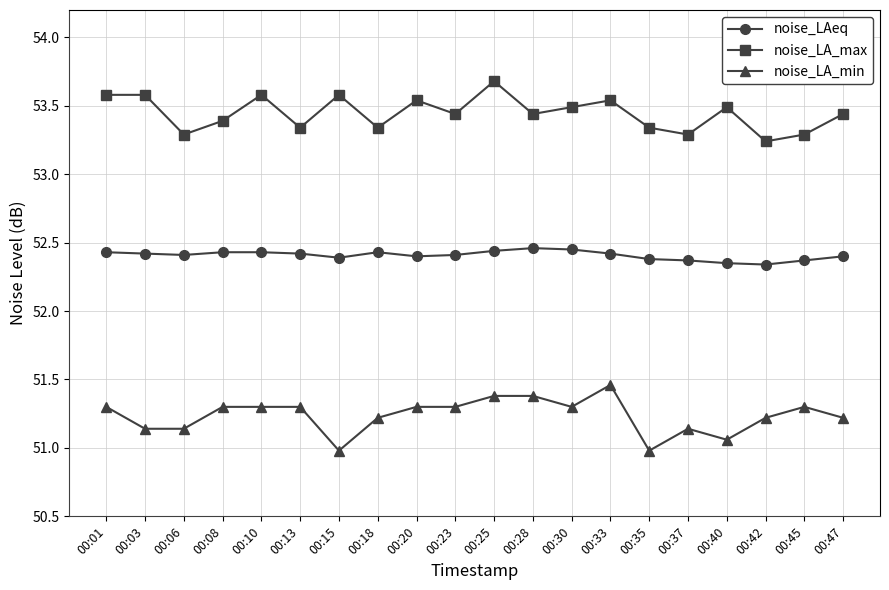

How many noise_LA_max values are between 53 and 54?

20